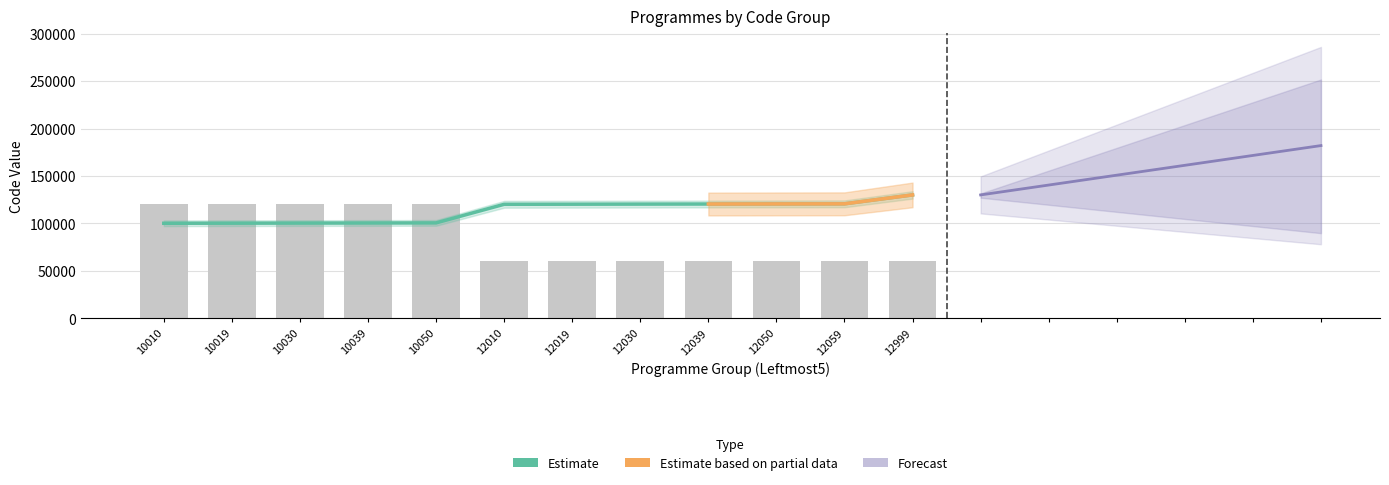

How many values in the Estimate series are below 120305?

6